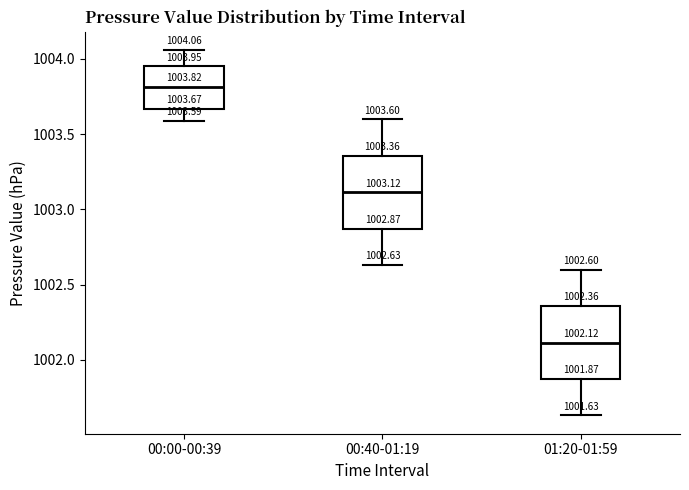

Which box's median line is the lowest?

01:20-01:59